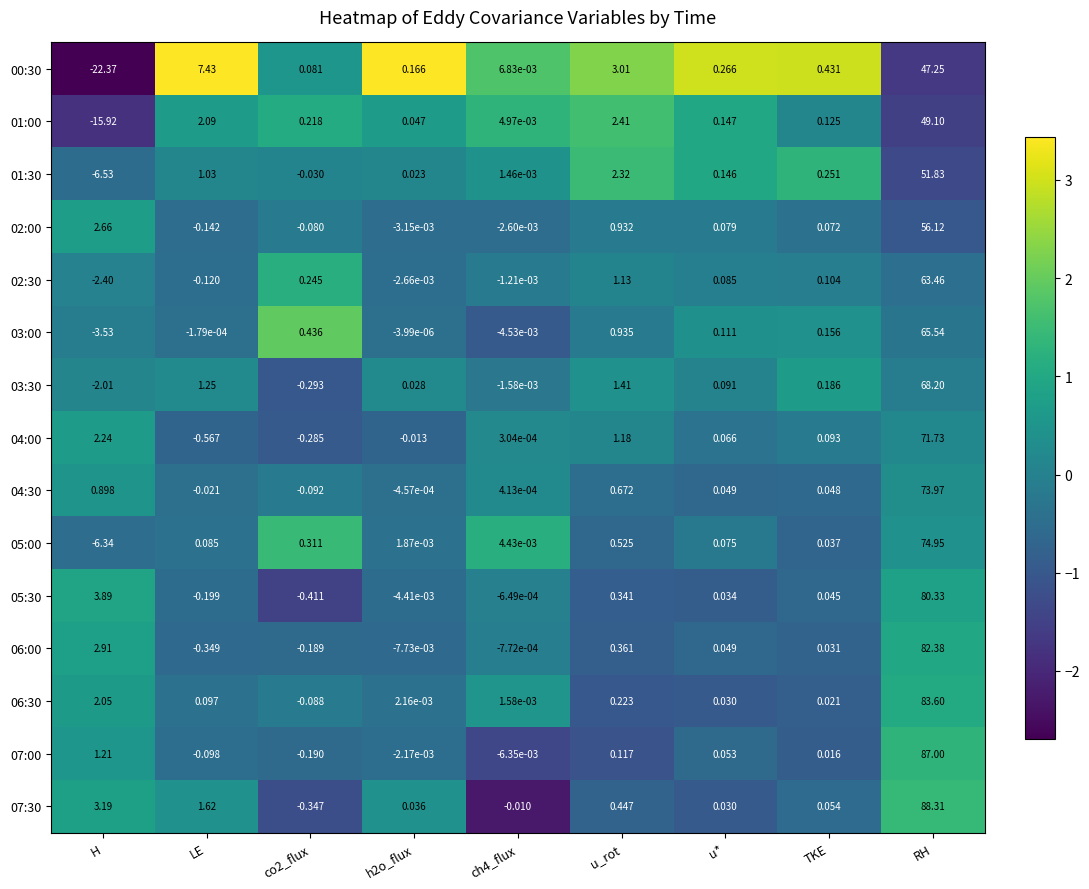

How many distinct data groups are displayed?

15